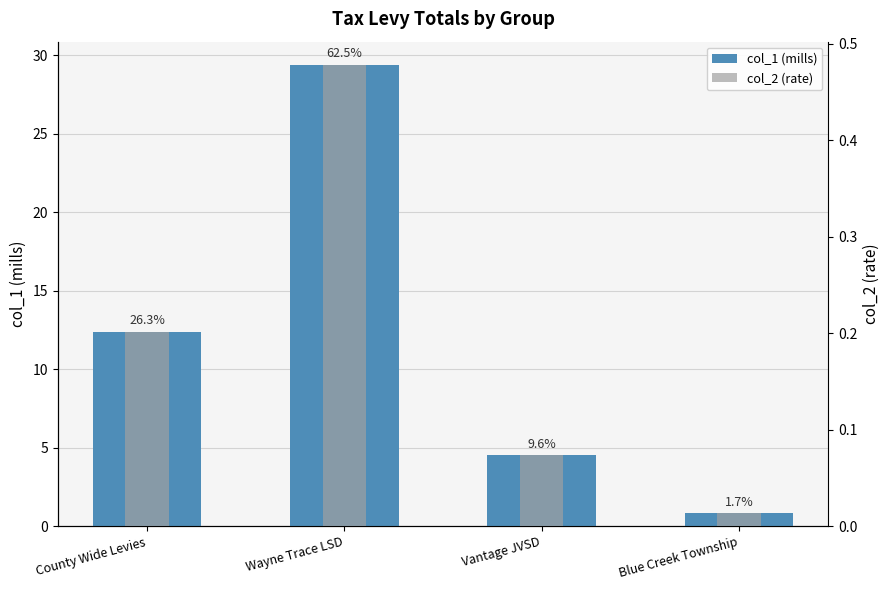

The col_2 (rate) series shows 0.0 at Blue Creek Township. True or false?

True